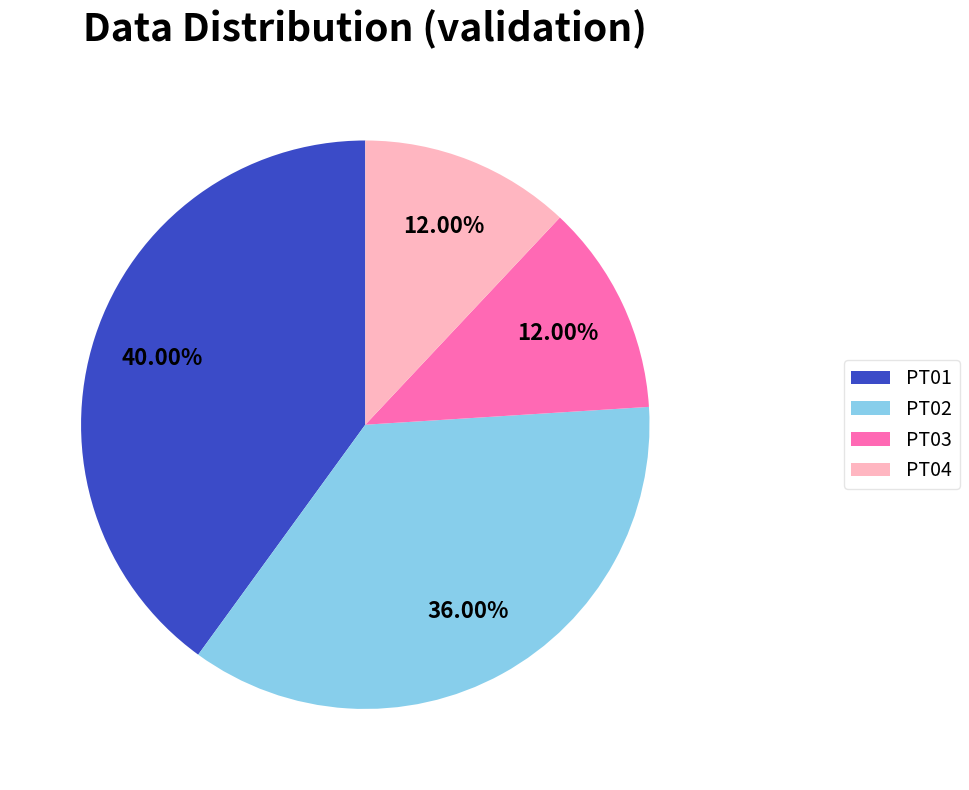

The PT04 slice represents 12% of the pie. True or false?

True